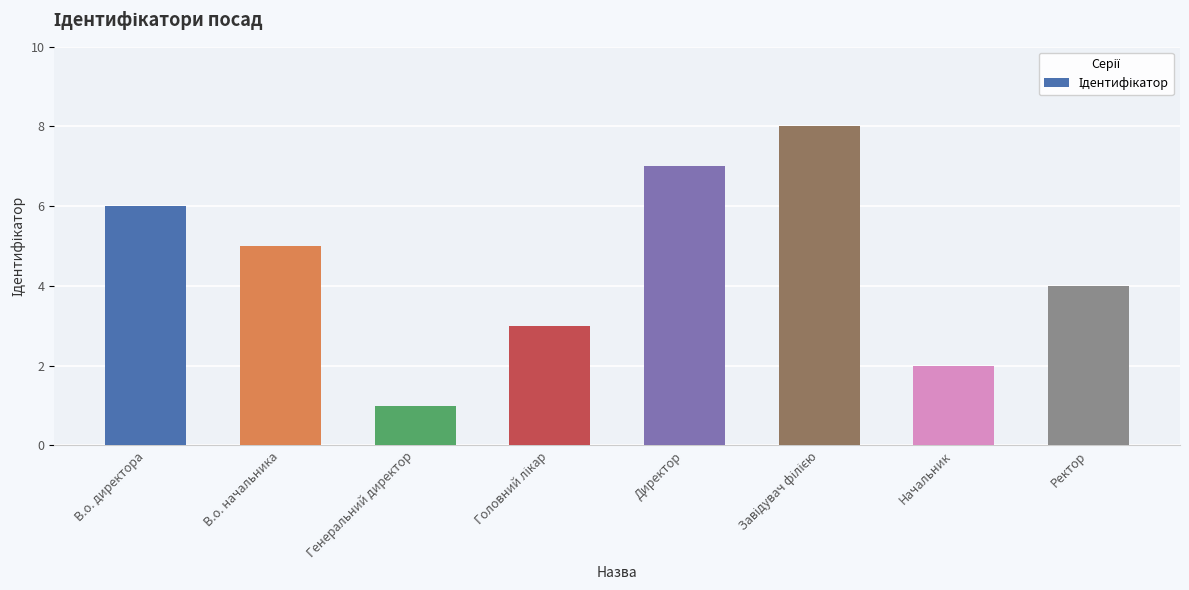

Which has a higher value, Директор or Начальник?

Директор